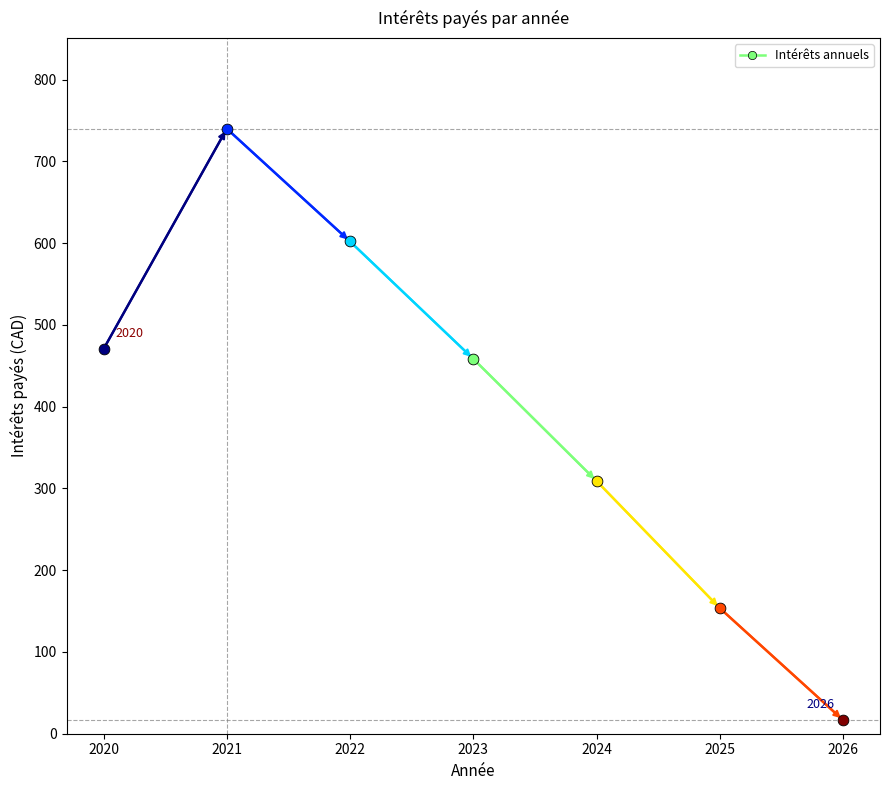

Approximately how many times larger is the value at 2024 compared to 2026?

18.5